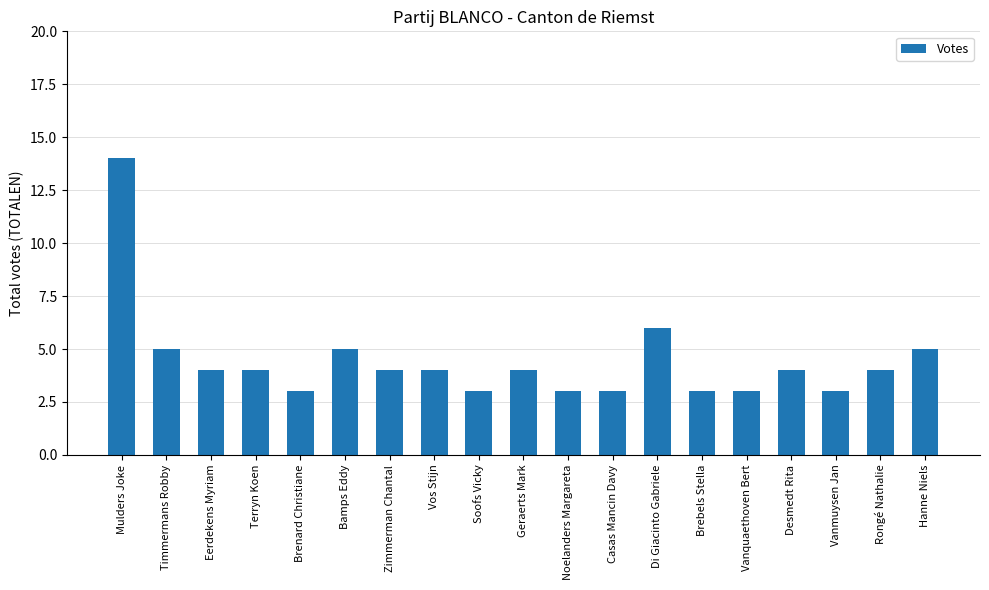

How many data points does each series have?

19